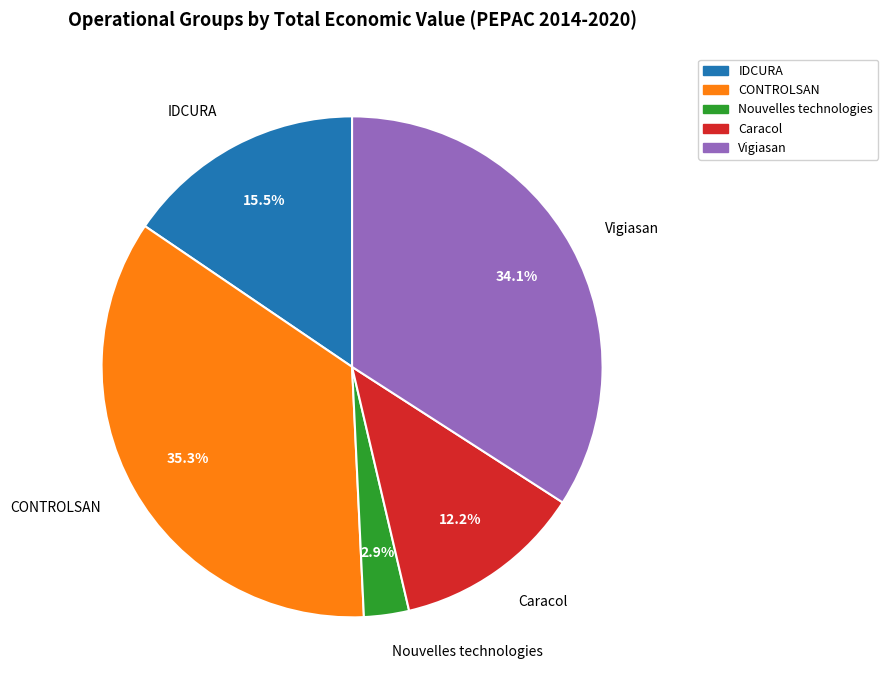

Between CONTROLSAN and IDCURA, which is larger?

CONTROLSAN